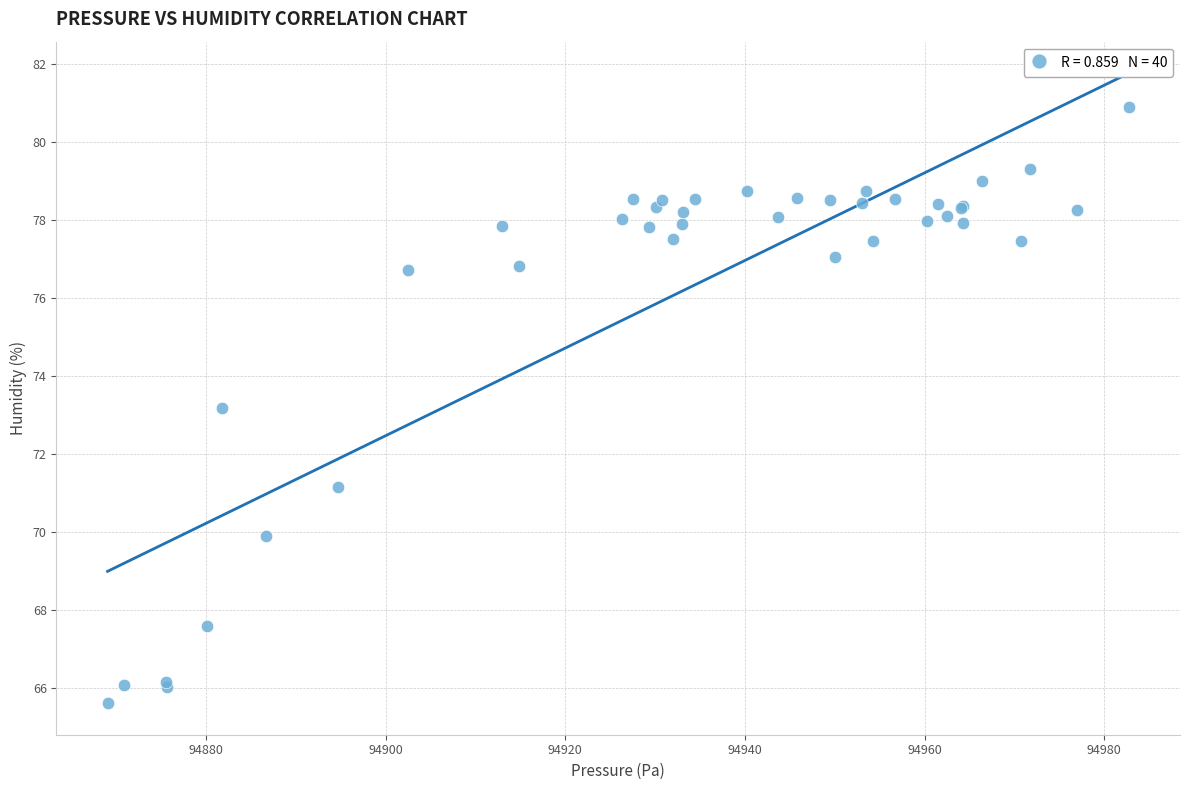

What Y value in the scatter plot is closest to 73?

73.2